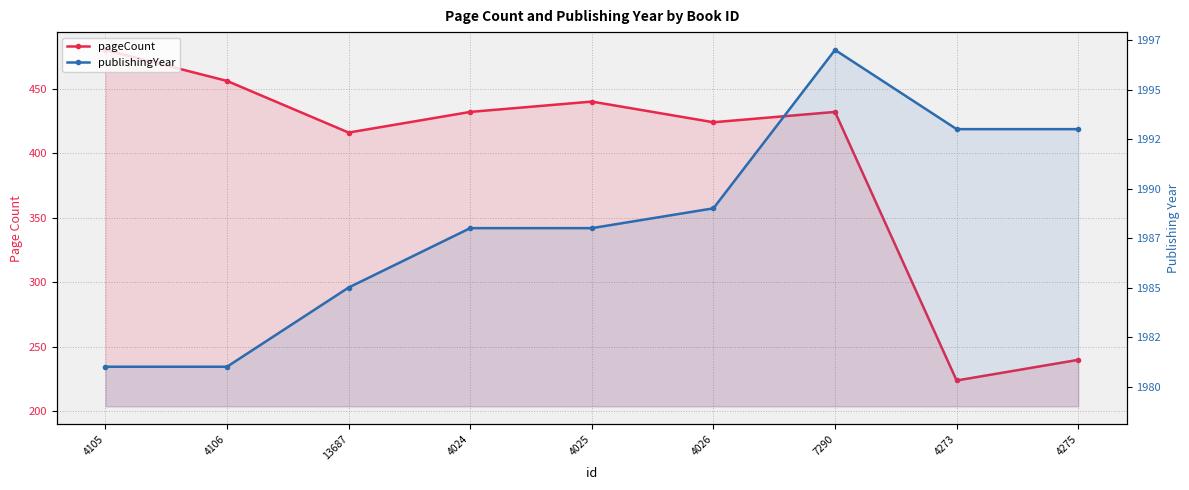

At how many categories does at least one series exceed 1830?

9